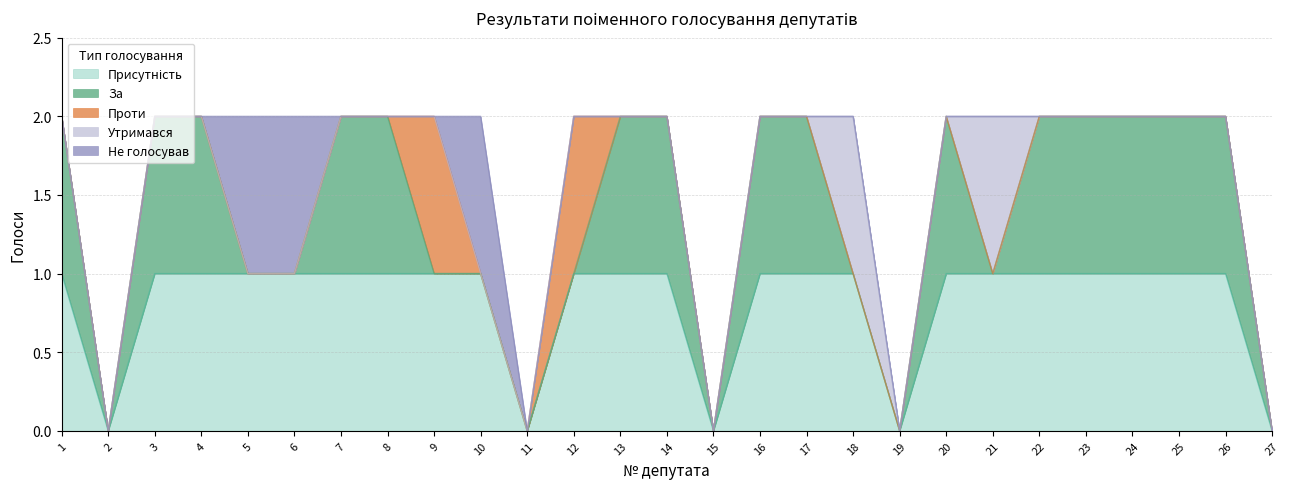

Reading right to left, extract all data points from this chart.

Присутність: 0	1	1	1	1	1	1	1	0	1	1	1	0	1	1	1	0	1	1	1	1	1	1	1	1	0	1
За: 0	1	1	1	1	1	0	1	0	0	1	1	0	1	1	0	0	0	0	1	1	0	0	1	1	0	1
Проти: 0	0	0	0	0	0	0	0	0	0	0	0	0	0	0	1	0	0	1	0	0	0	0	0	0	0	0
Утримався: 0	0	0	0	0	0	1	0	0	1	0	0	0	0	0	0	0	0	0	0	0	0	0	0	0	0	0
Не голосував: 0	0	0	0	0	0	0	0	0	0	0	0	0	0	0	0	0	1	0	0	0	1	1	0	0	0	0